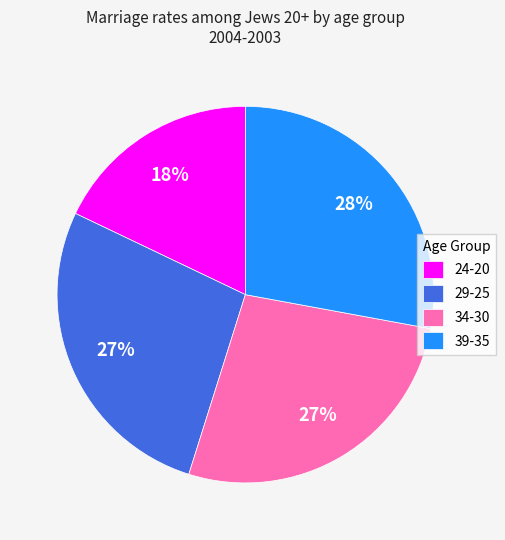

To the nearest percent, what is the average slice percentage?

25%